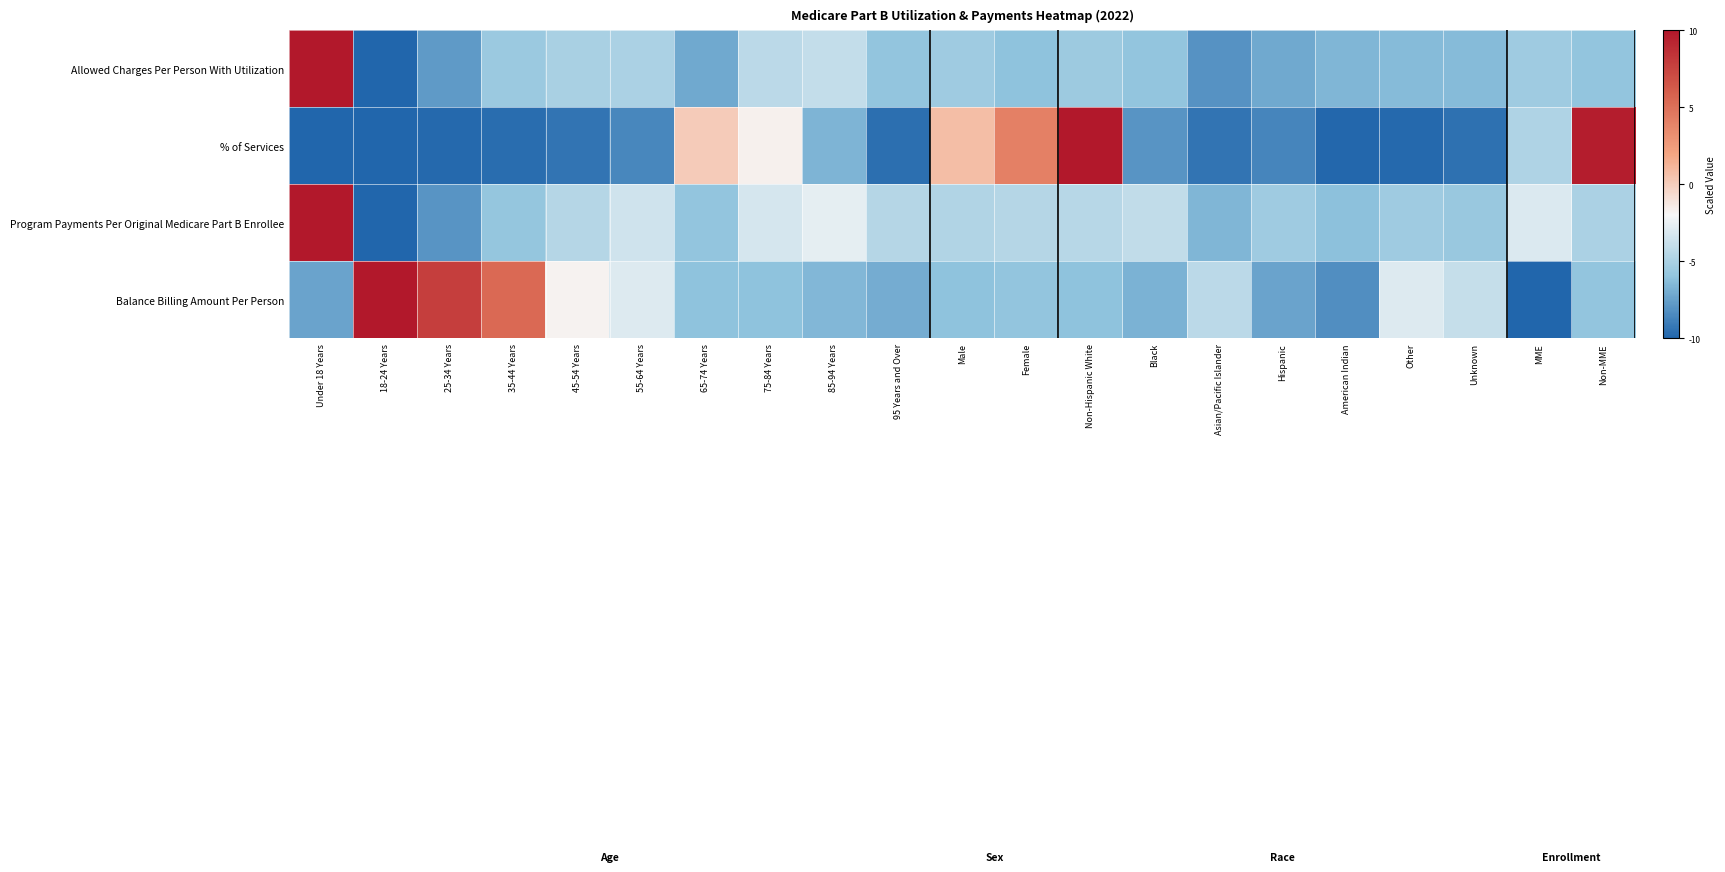

Rank the series at 85-94 Years from highest to lowest value.

Program Payments Per Original Medicare Part B Enrollee, Allowed Charges Per Person With Utilization, Balance Billing Amount Per Person, % of Services